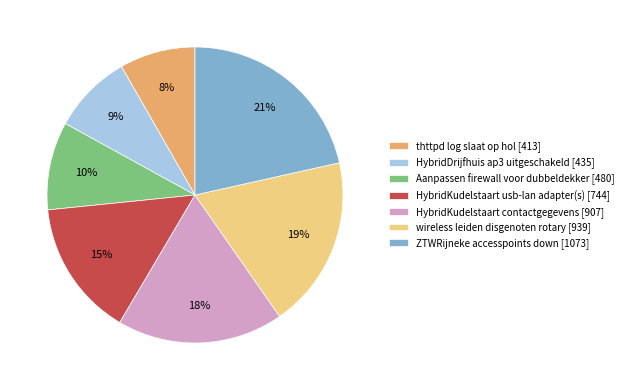

Which category has the biggest portion of the pie?

ZTWRijneke accesspoints down [1073]